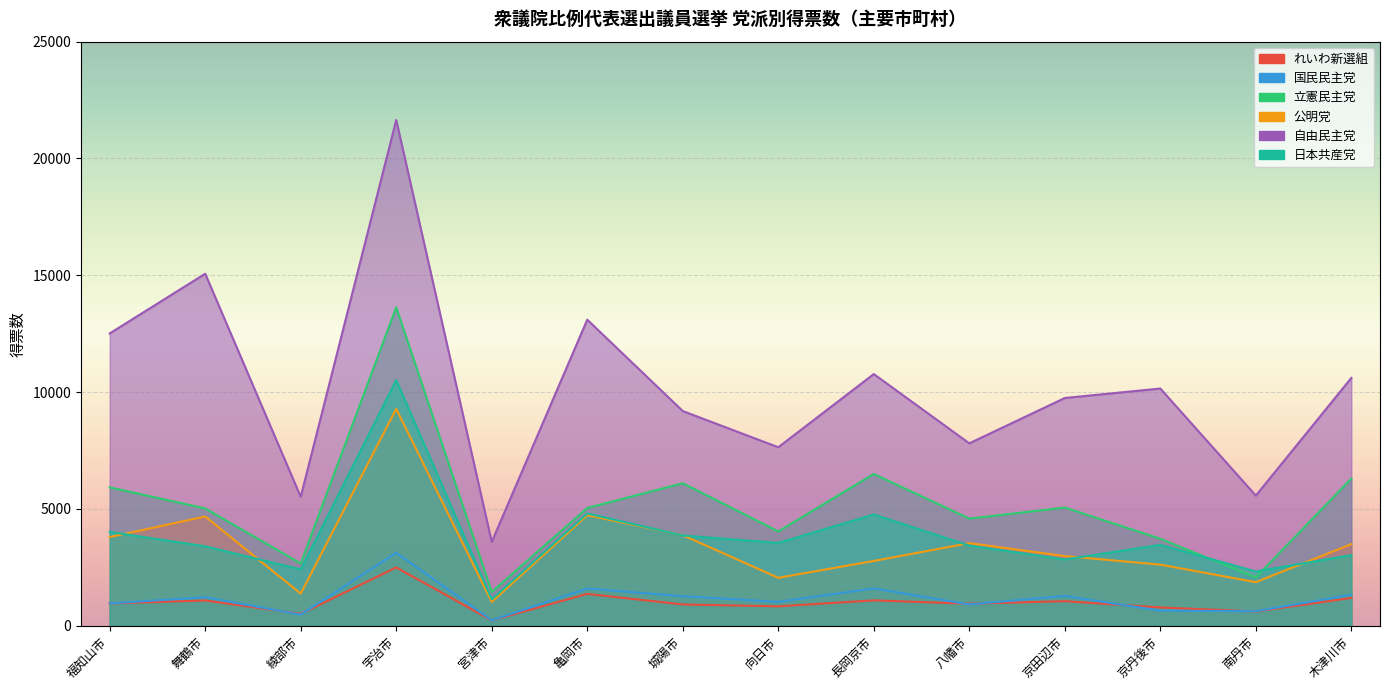

What is the difference between the second highest and second lowest values in the 公明党 series?

3357.0